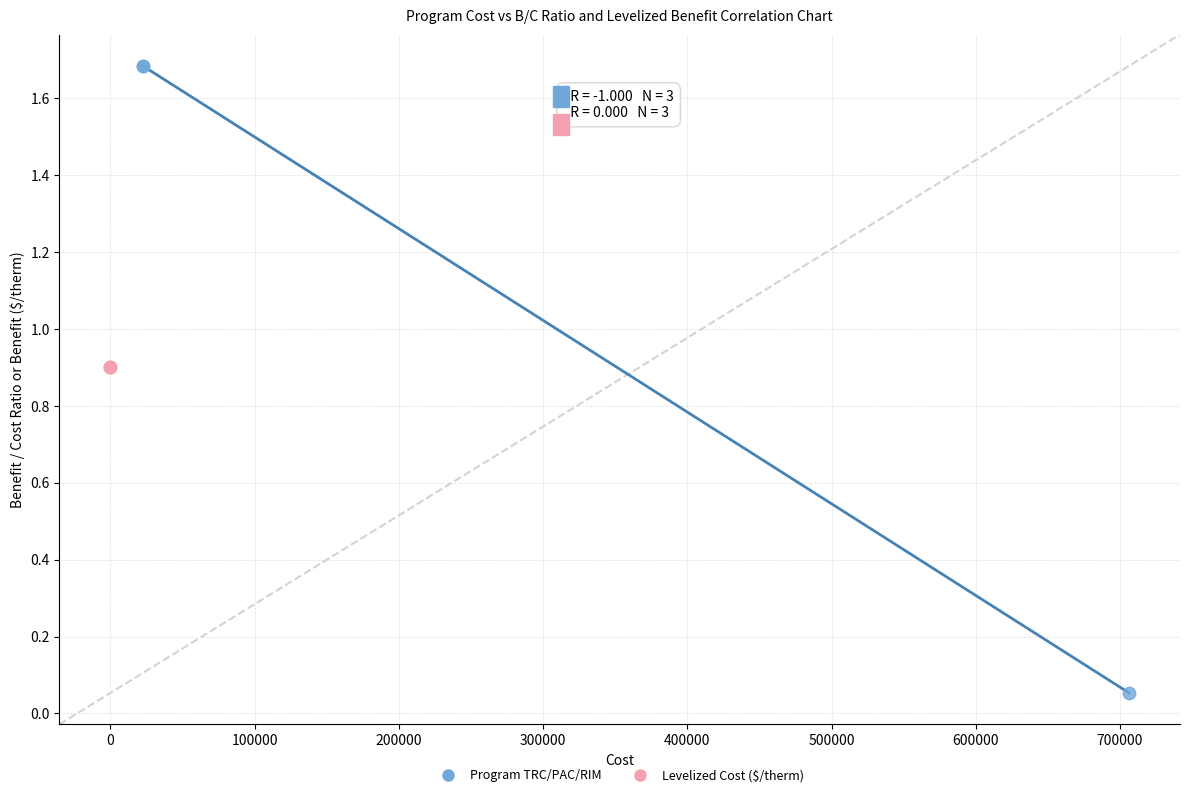

What are all the series names shown in the legend?

Program TRC/PAC/RIM, Levelized Cost ($/therm)